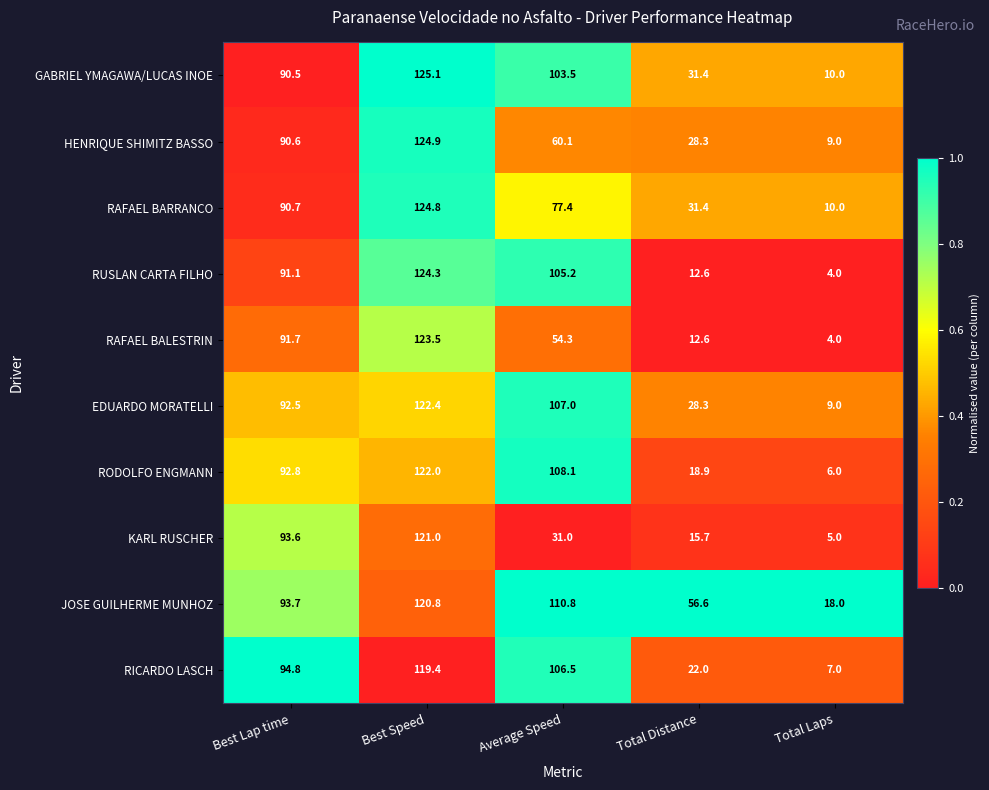

What is the sum of the RUSLAN CARTA FILHO values at Total Laps and Total Distance?

16.6